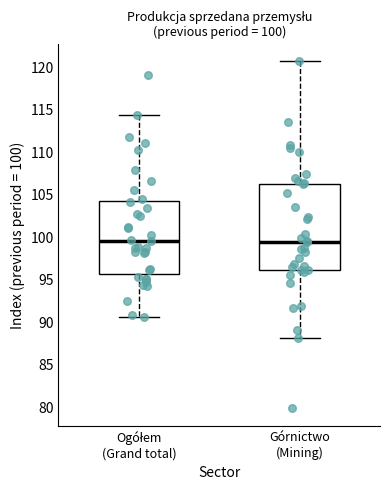

Which box is the tallest, from its lower edge to its upper edge?

Górnictwo (Mining)